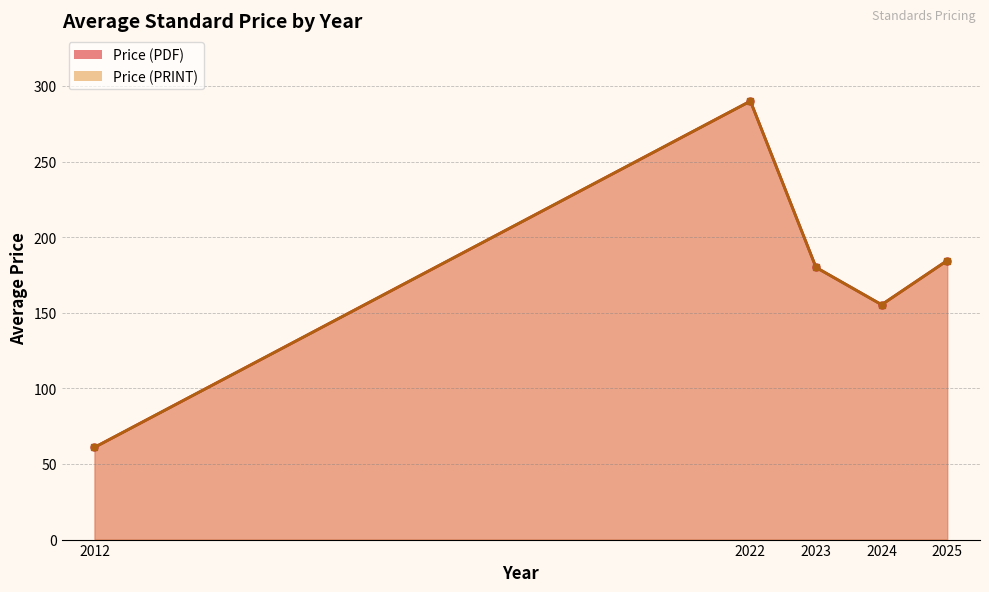

True or false: Price (PRINT) and Price (PDF) intersect in this chart.

False